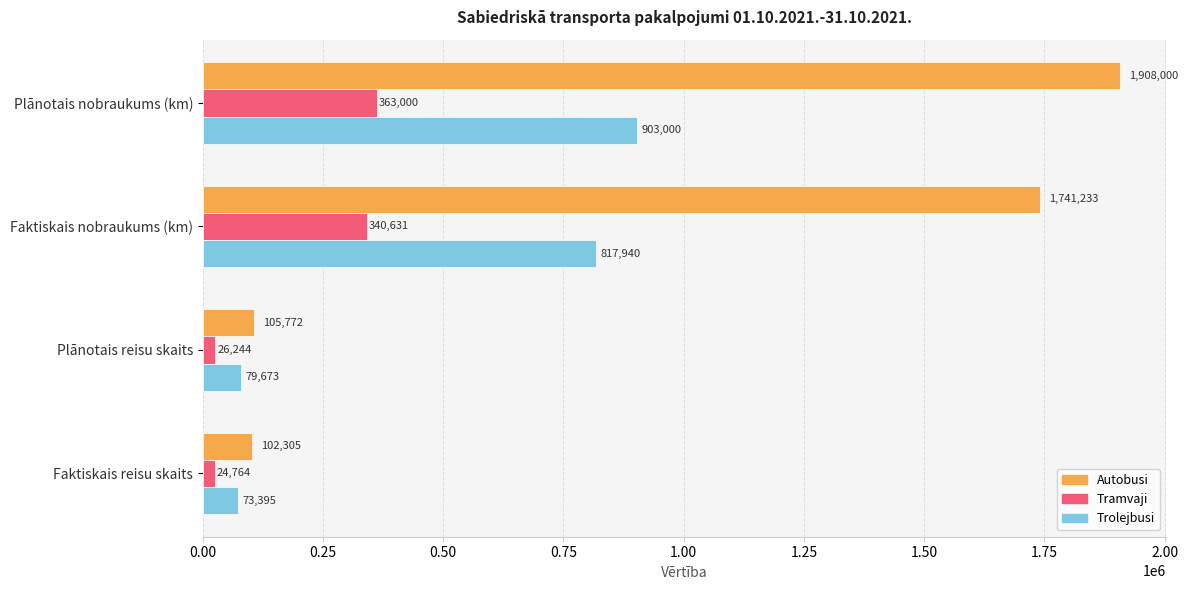

Which category has the lowest value across all series?

Faktiskais reisu skaits